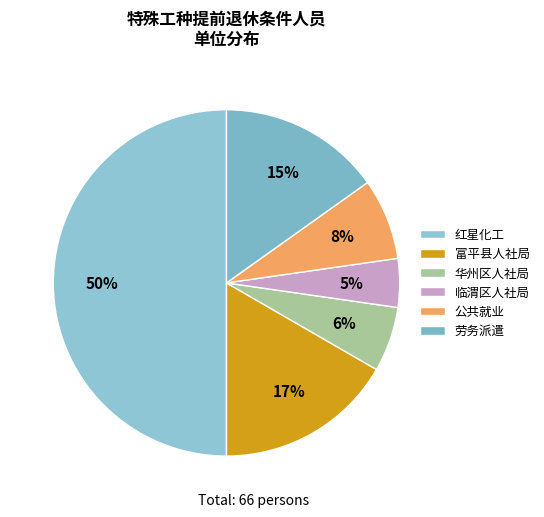

Does 劳务派遣 represent more than half of the total?

No